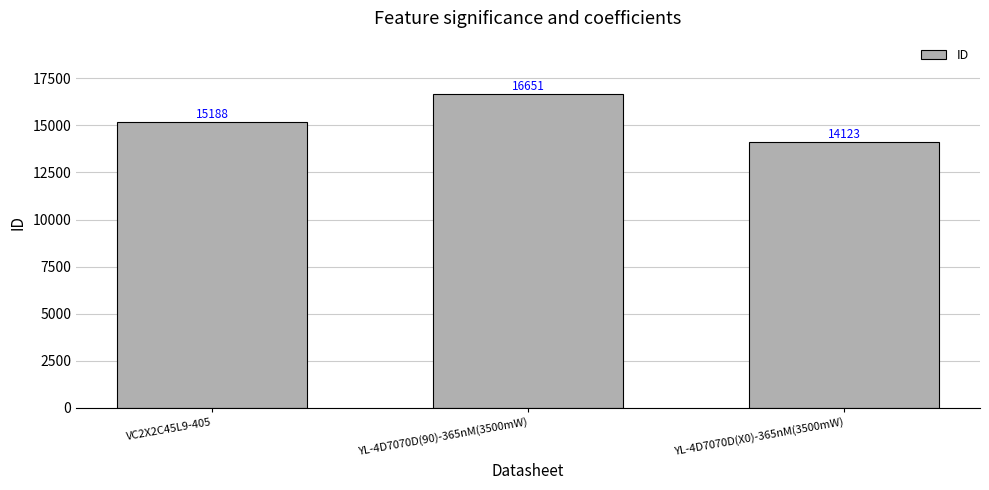

Are the bars grouped side by side (vs. stacked)?

No